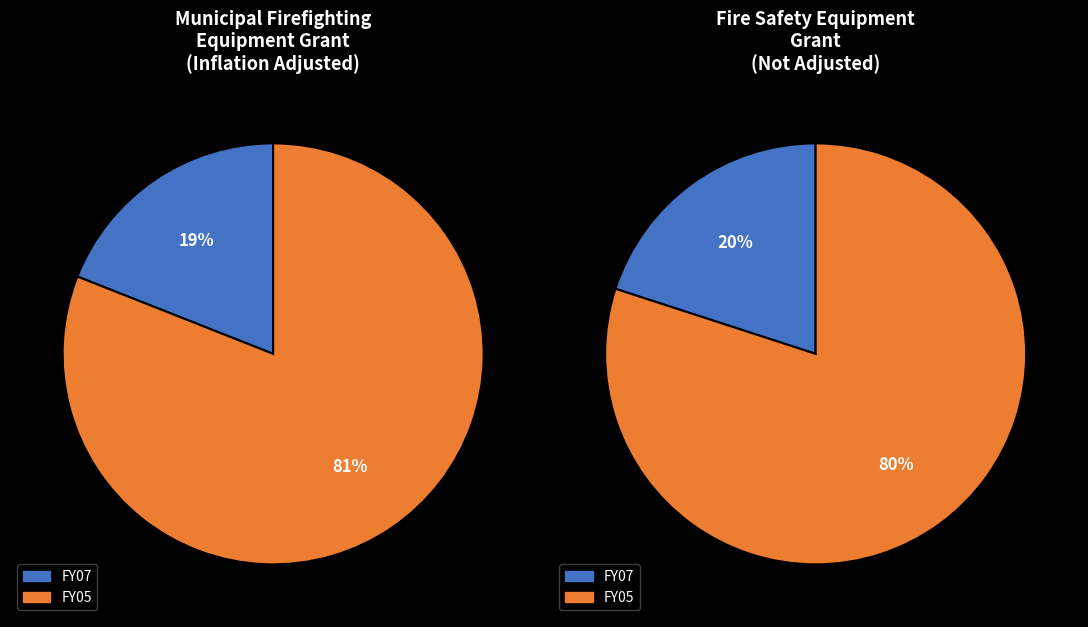

Is it true that FY05 is 88% of the pie?

False